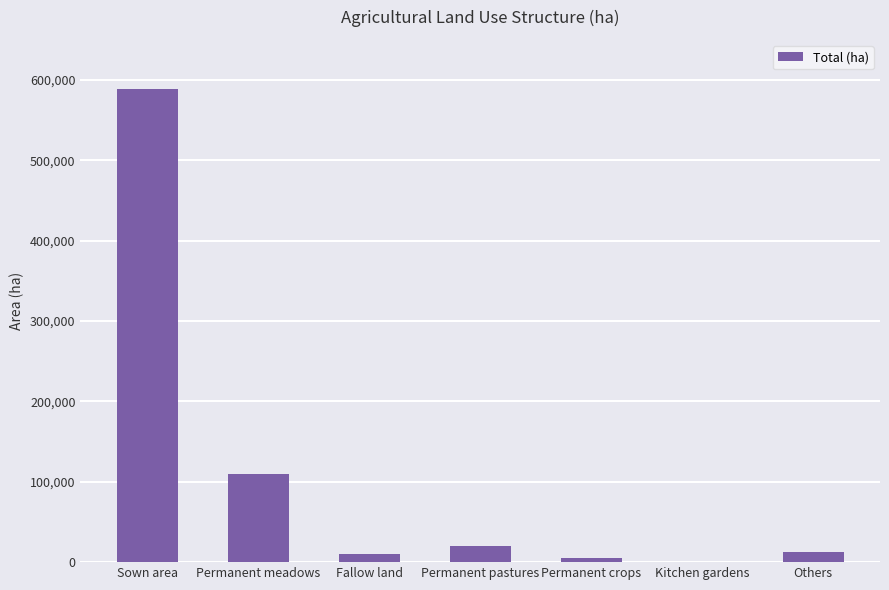

True or false: the data shows 589364 at Sown area.

True